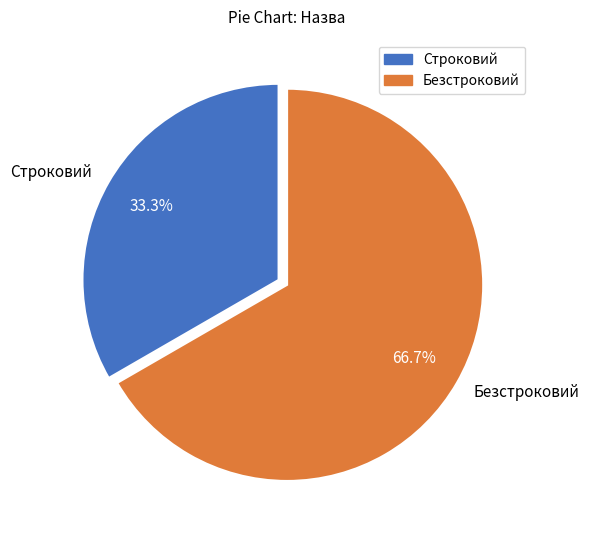

Which slice is the smallest?

Строковий